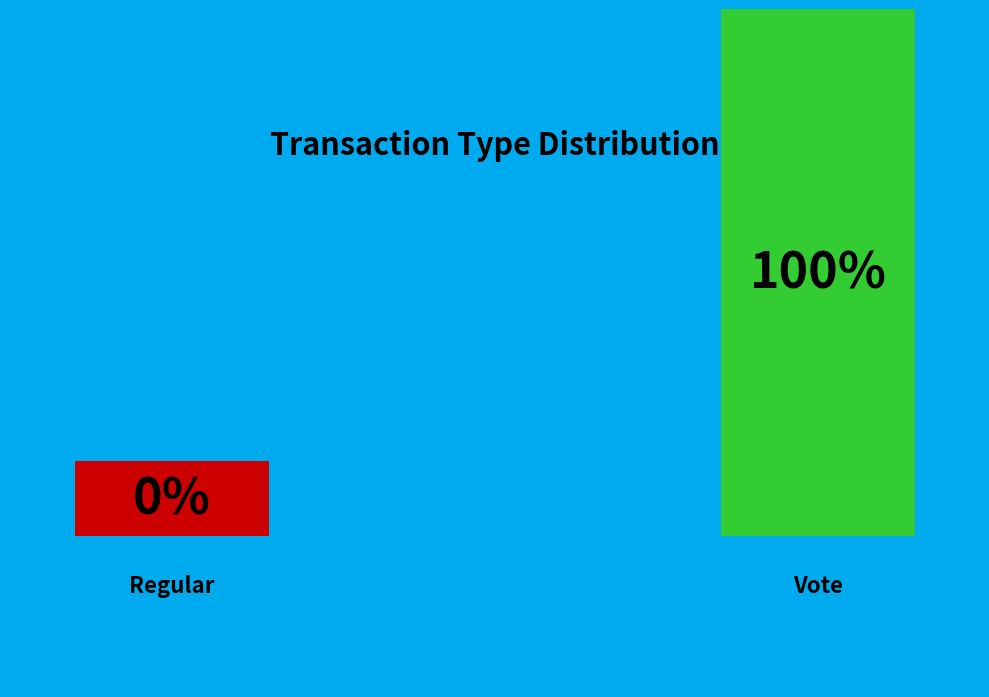

True or false: Vote accounts for 99% of the total.

False